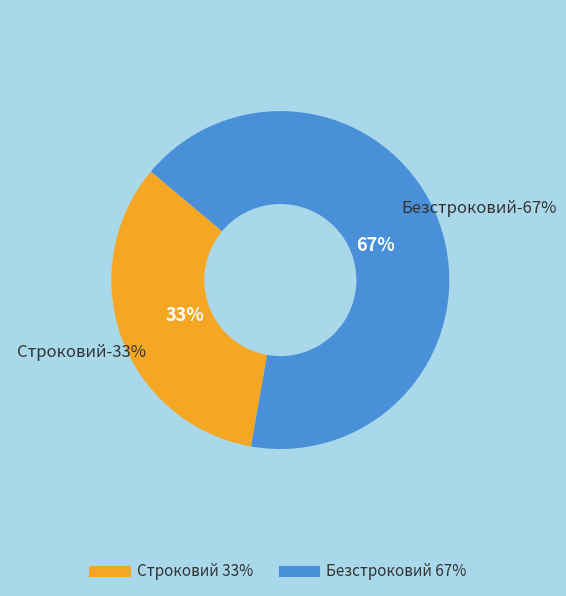

Is Безстроковий the majority of the pie?

Yes